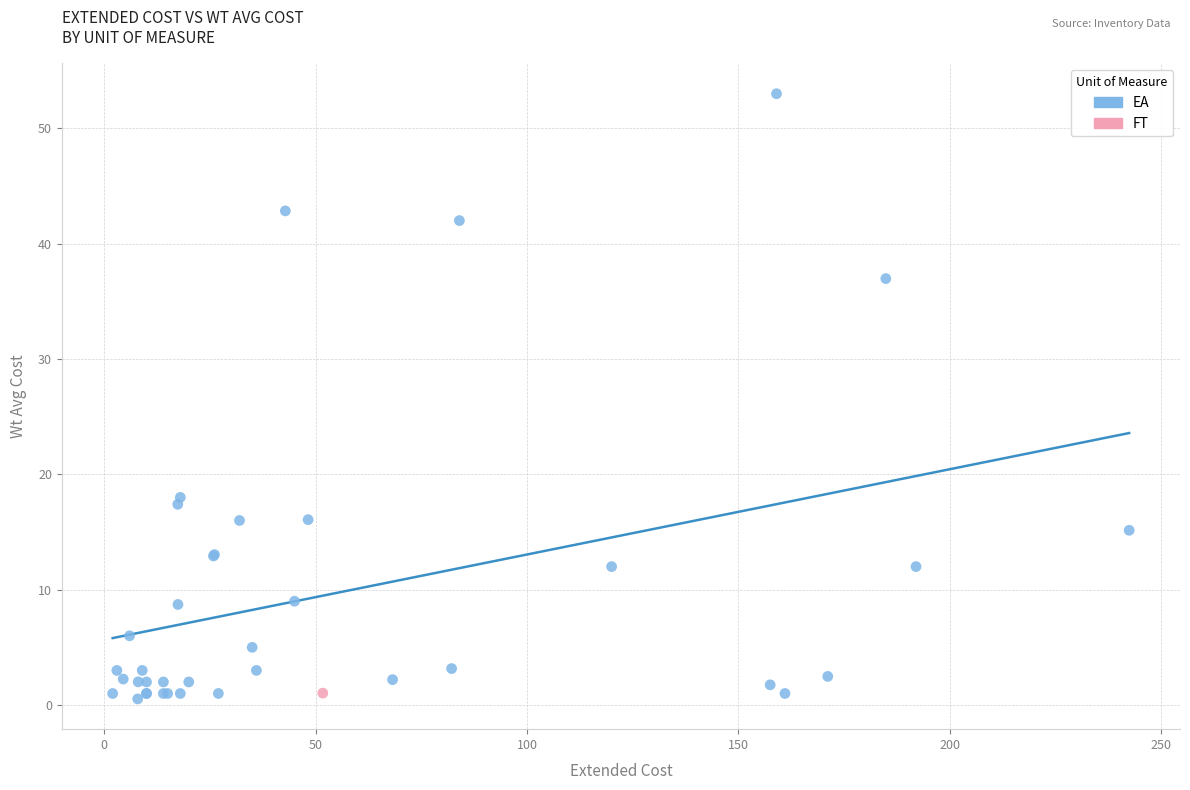

What are all the series names shown in the legend?

EA, FT